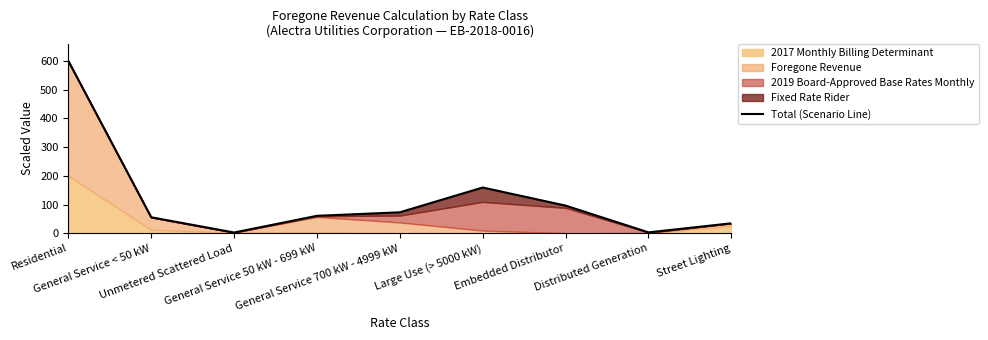

Is it true that the value at Large Use (> 5000 kW) is 159.5?

True